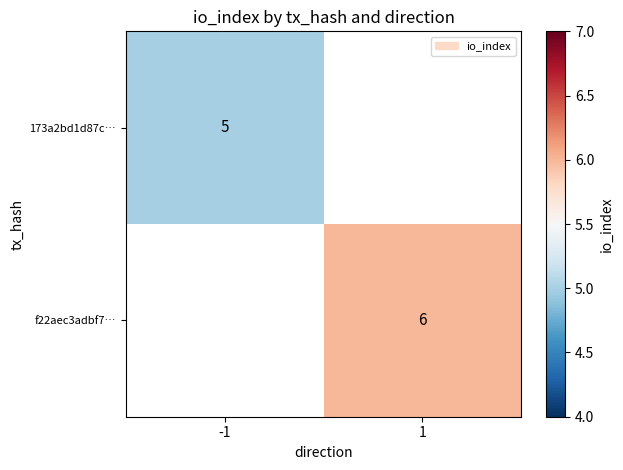

True or false: f22aec3adbf7… has a value of 2 at 1.

False